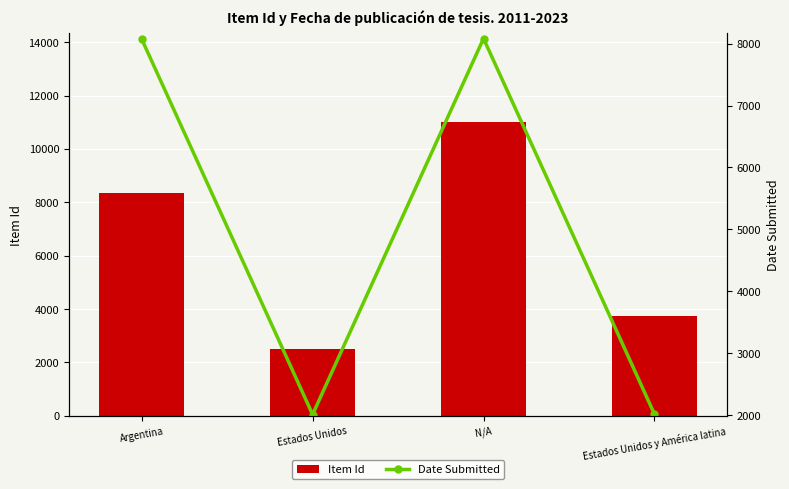

Is the value of Item Id at N/A greater than the value of Date Submitted at Estados Unidos?

Yes